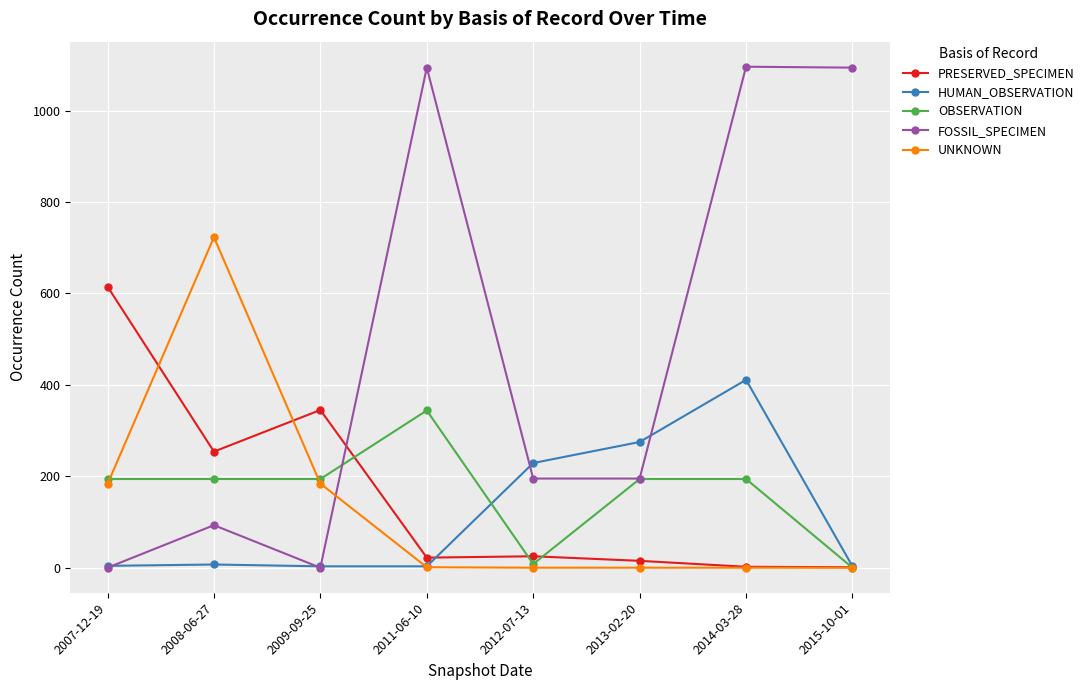

How many values in the UNKNOWN series are below 1?

4